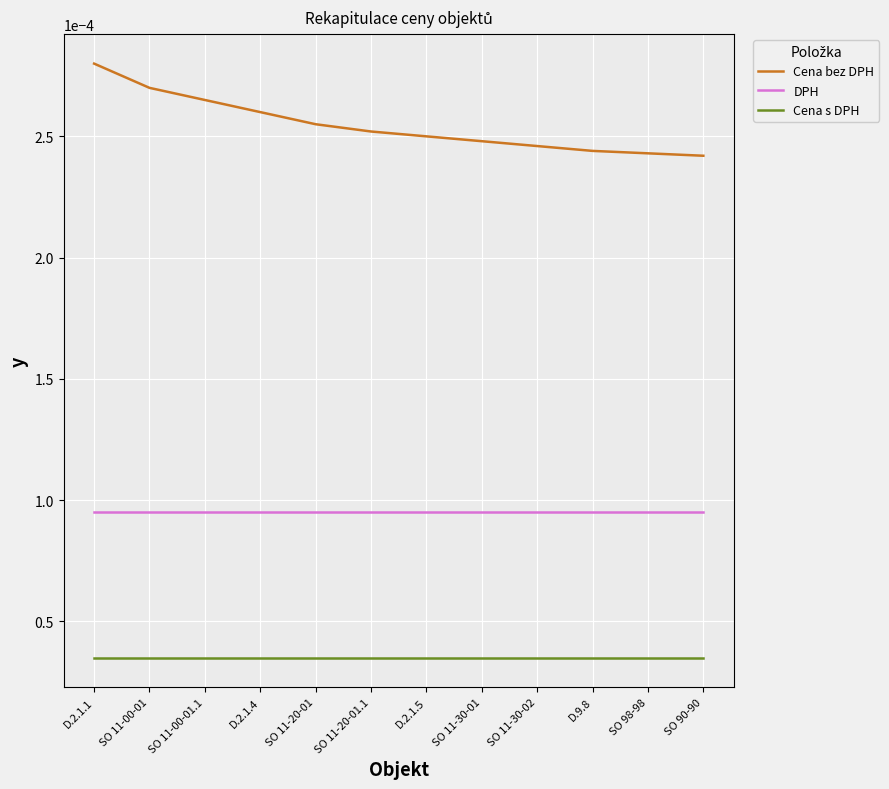

Which series has the largest total across all categories?

Cena bez DPH